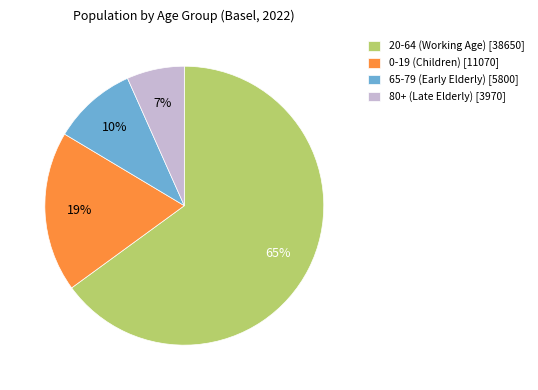

What is the largest slice in the pie chart?

20-64 (Working Age) [38650]